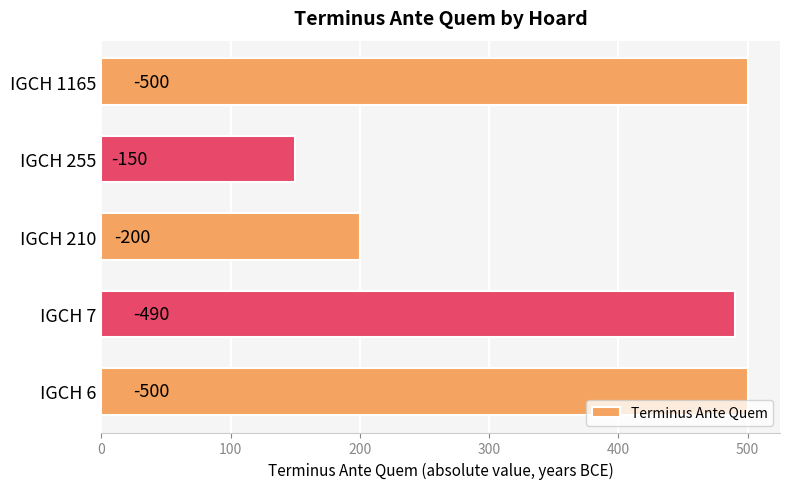

Are the bars horizontal?

Yes